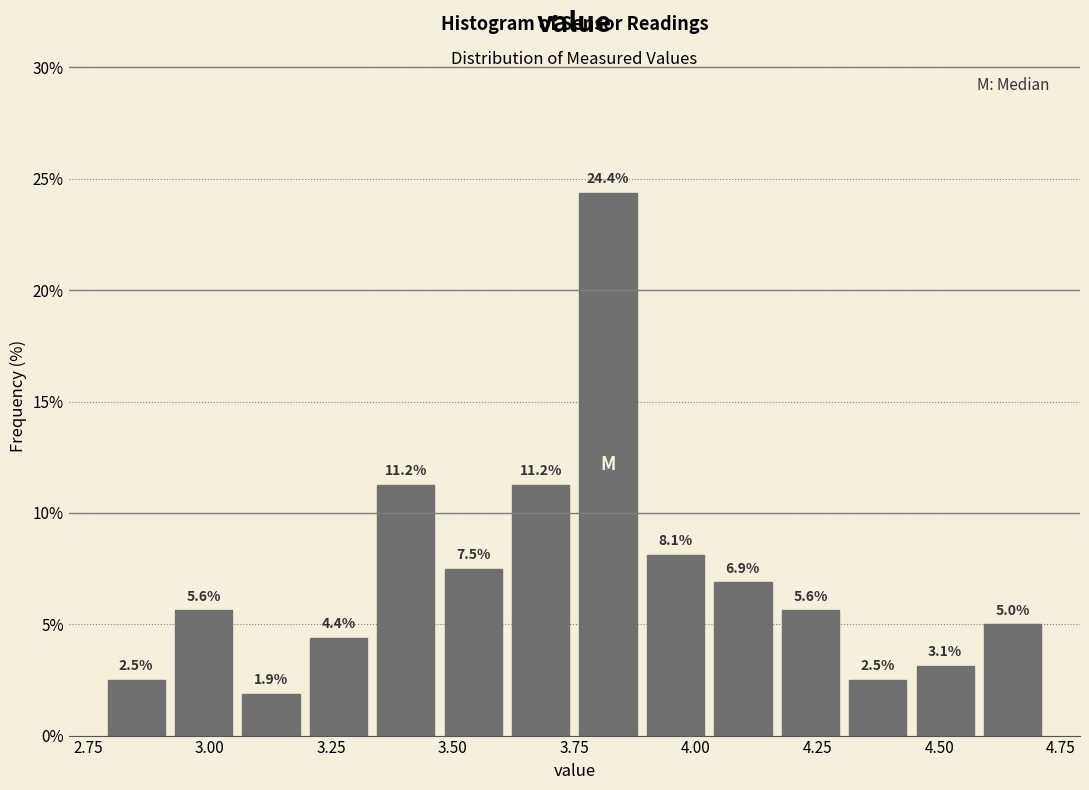

Around what value on the x-axis is the tallest bar? Give the approximate position of its centre, as read against the axis.

3.80